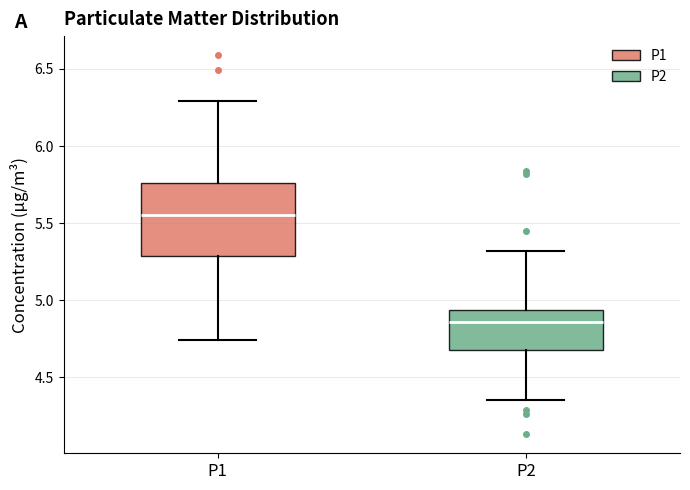

Where is the lower edge of the box for P1 on the y-axis? The values are not printed on the chart, so give them approximately, as read against the axis.

5.30